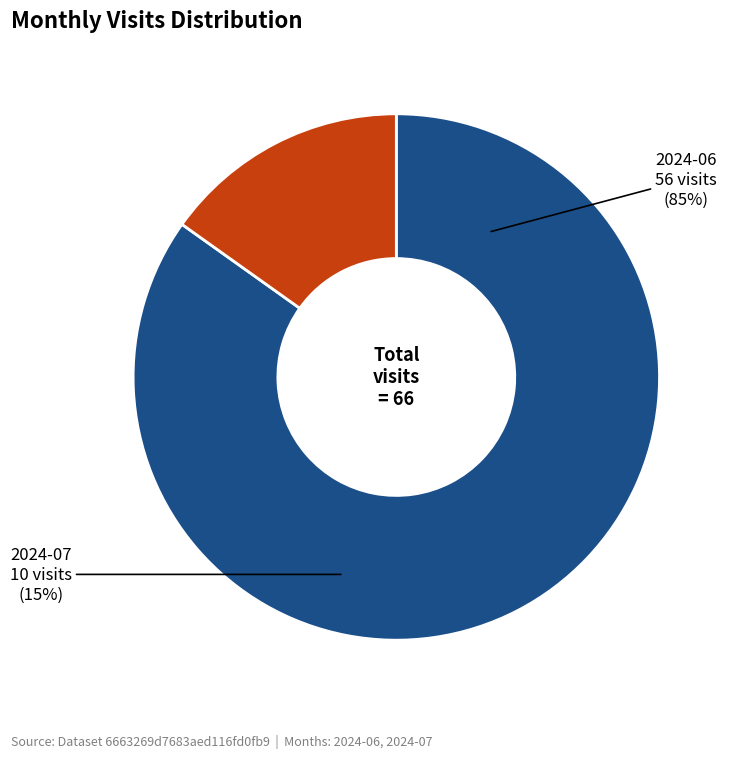

Between 2024-06 and 2024-07, which is larger?

2024-06